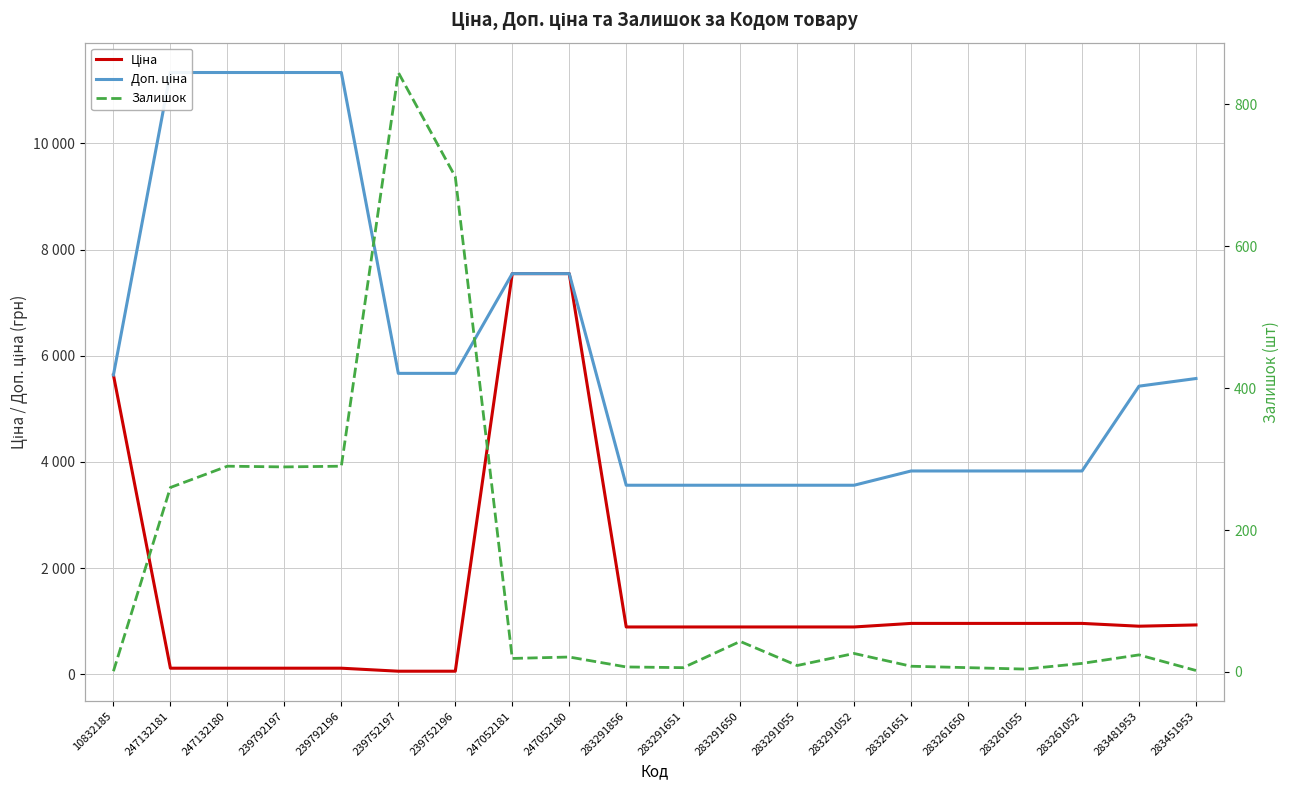

Is it true that Ціна equals 7545.9 at 247052181?

True